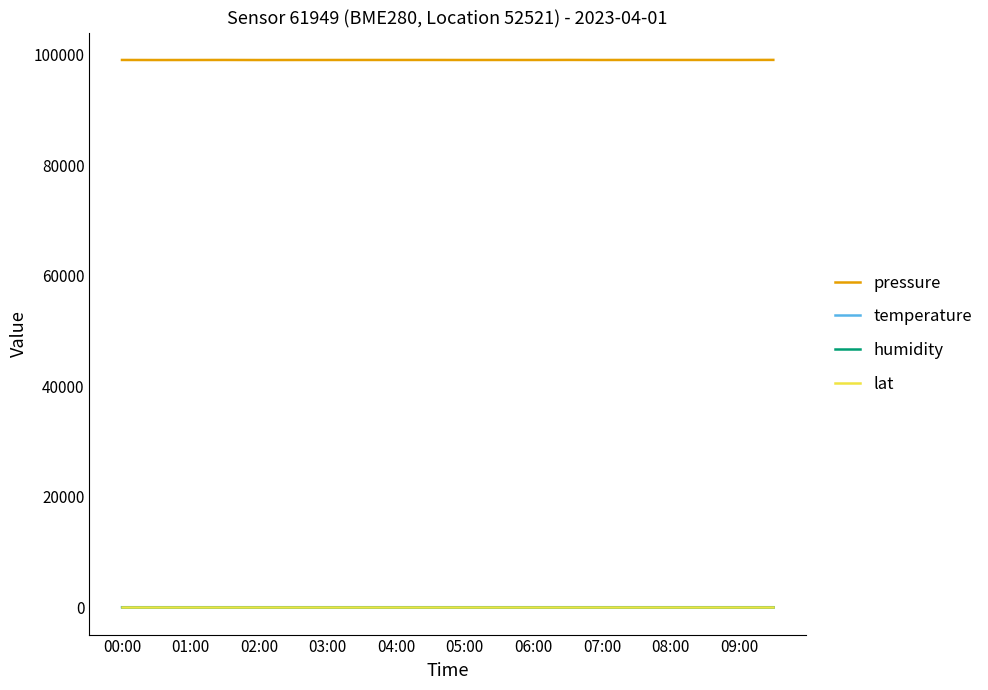

What is the sum of all lat values?

1030.8